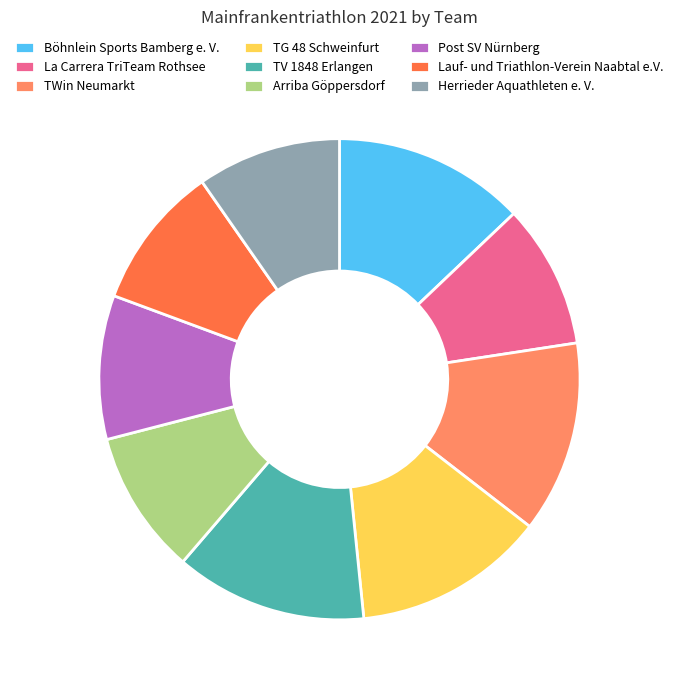

What is the ratio of the value at La Carrera TriTeam Rothsee to the value at TV 1848 Erlangen?

0.7